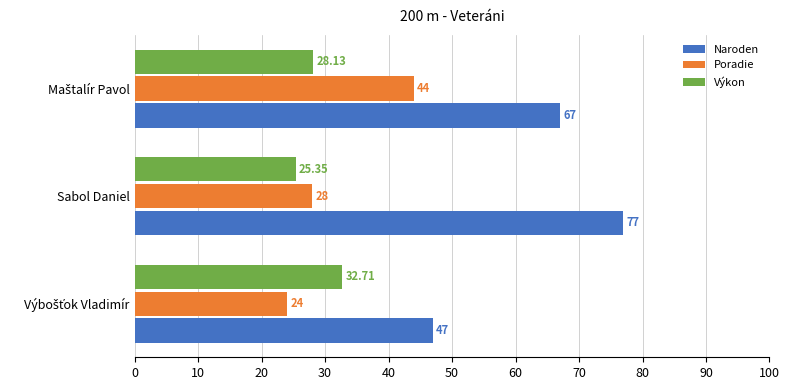

What are all the series names shown in the legend?

Naroden, Poradie, Výkon